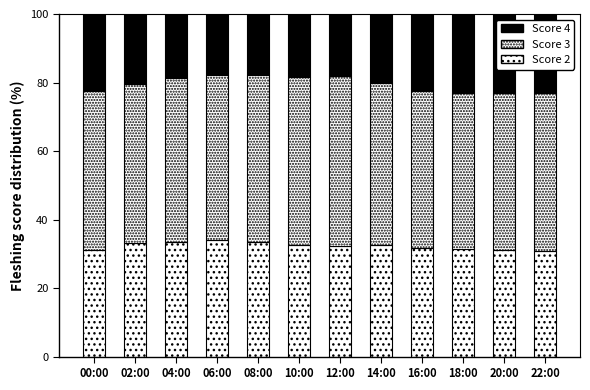

How many categories are shown in the chart?

12